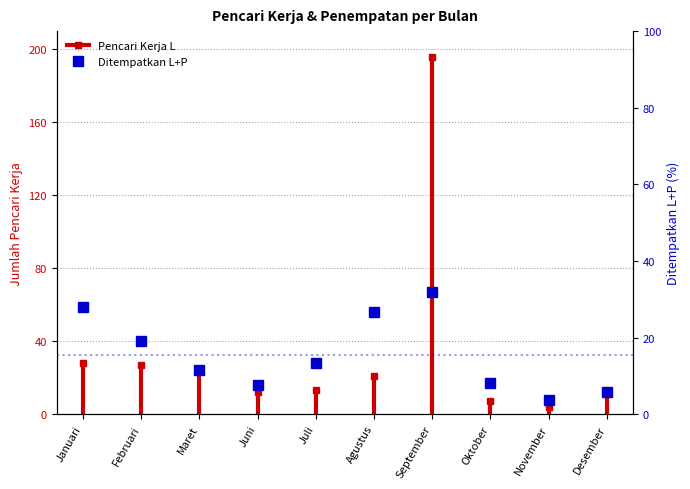

What is the difference between the second highest and minimum values?

24.3